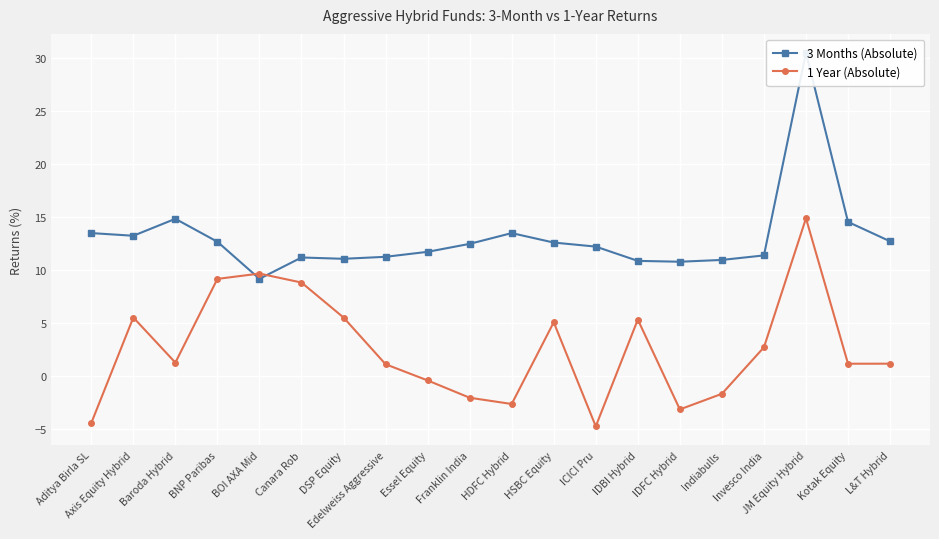

What is the total value across all series at Invesco India?

14.1